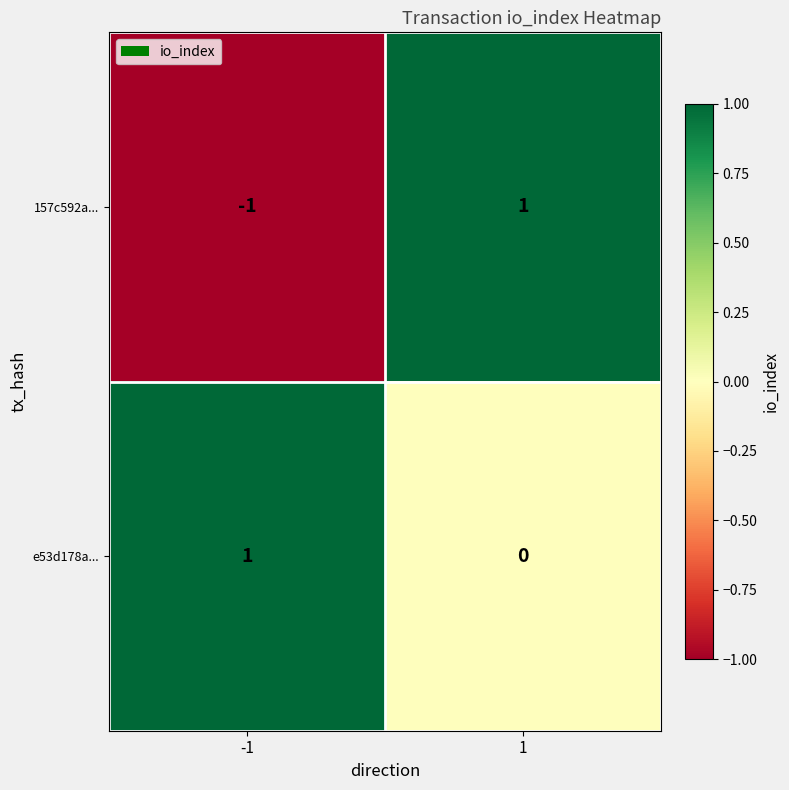

Count the number of data series in this chart.

2